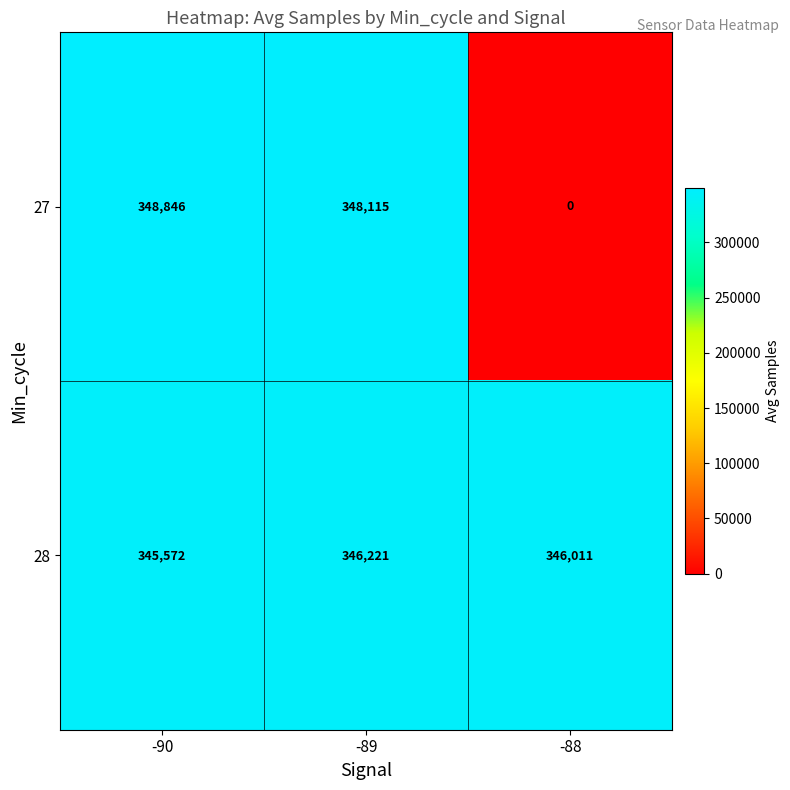

Which series has the widest spread of values?

27